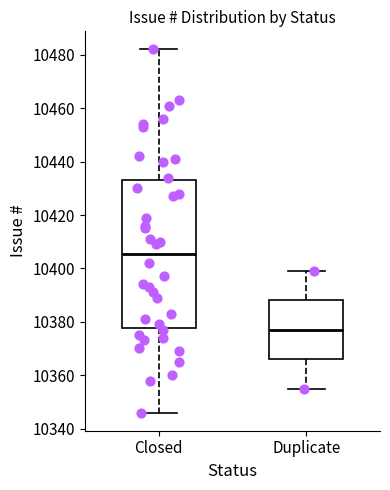

Where does the upper whisker of the box for Closed end on the y-axis? The values are not printed on the chart, so give them approximately, as read against the axis.

10482